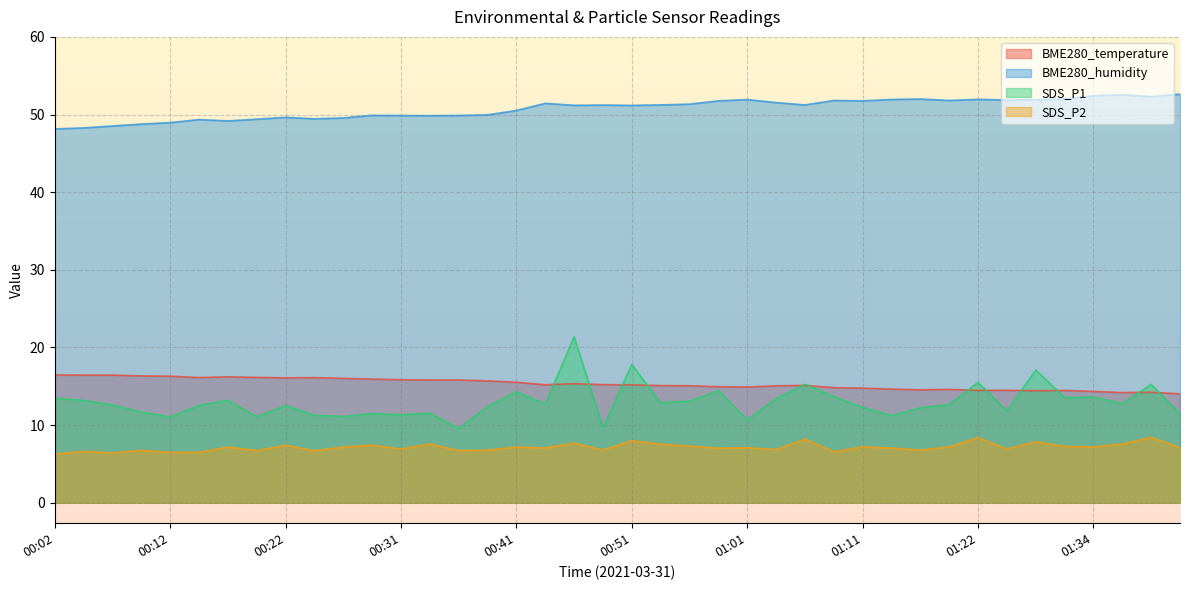

Which series changed the most between 00:46 and 01:08?

SDS_P1